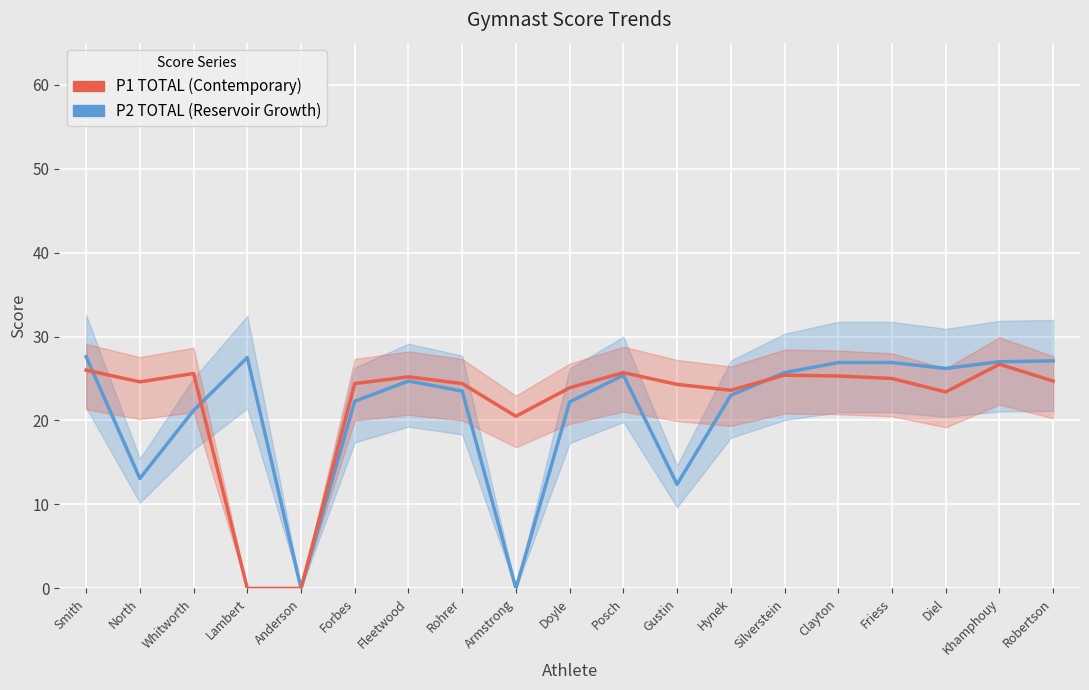

Where is P2 TOTAL (Reservoir Growth) nearest to the value 13?

North